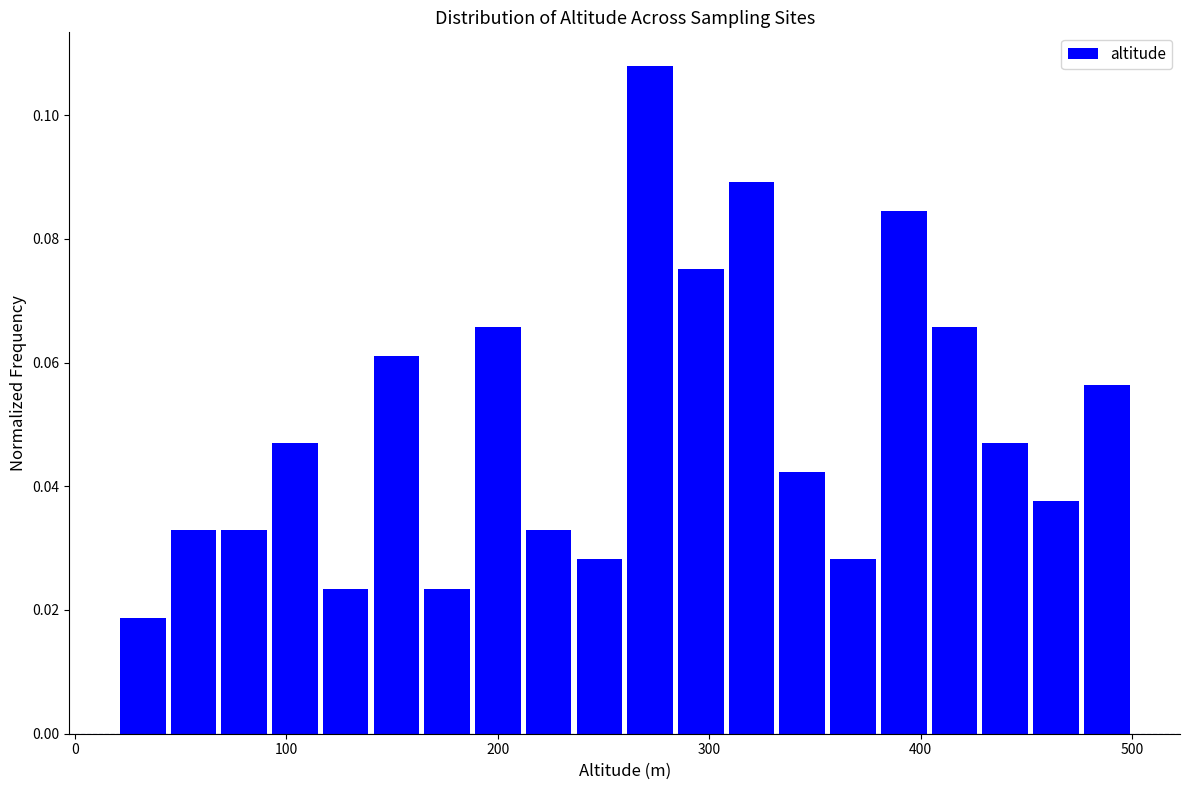

Read against the x-axis, roughly where is the centre of the tallest bar?

270